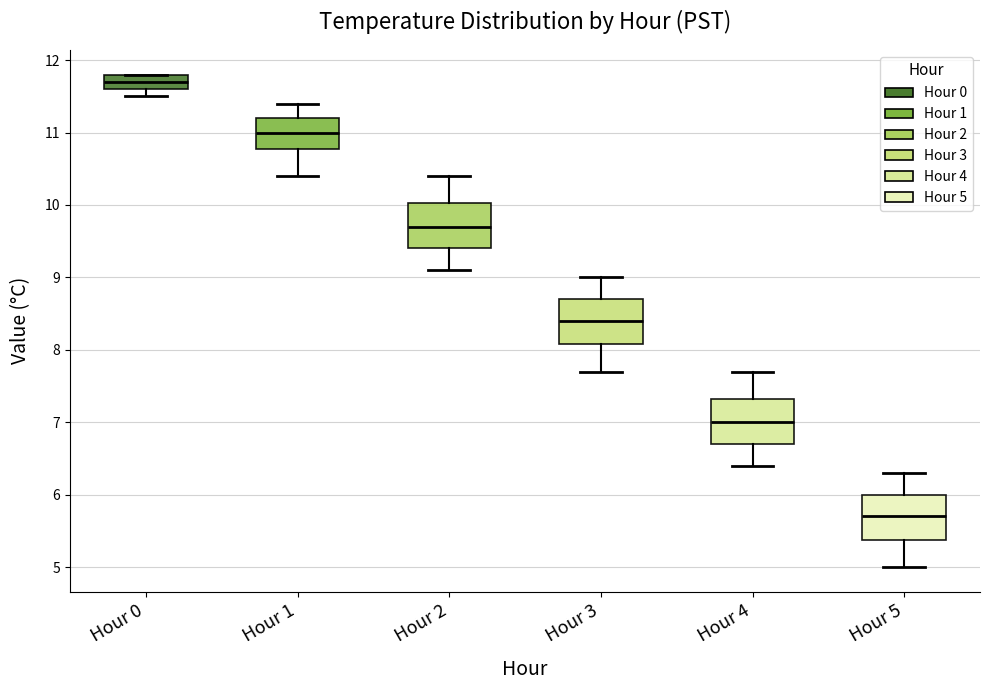

Reading left to right, read every box against the y-axis: the position of its median line, the range the box covers, and the ends of its whiskers. The values are not printed on the chart, so give them approximately, as read against the axis.

Hour 0: median 11.7, box 11.6 to 11.8, whiskers 11.5 to 11.8
Hour 1: median 11.0, box 10.8 to 11.2, whiskers 10.4 to 11.4
Hour 2: median 9.7, box 9.4 to 10.0, whiskers 9.1 to 10.4
Hour 3: median 8.4, box 8.1 to 8.7, whiskers 7.7 to 9.0
Hour 4: median 7.0, box 6.7 to 7.3, whiskers 6.4 to 7.7
Hour 5: median 5.7, box 5.4 to 6.0, whiskers 5.0 to 6.3